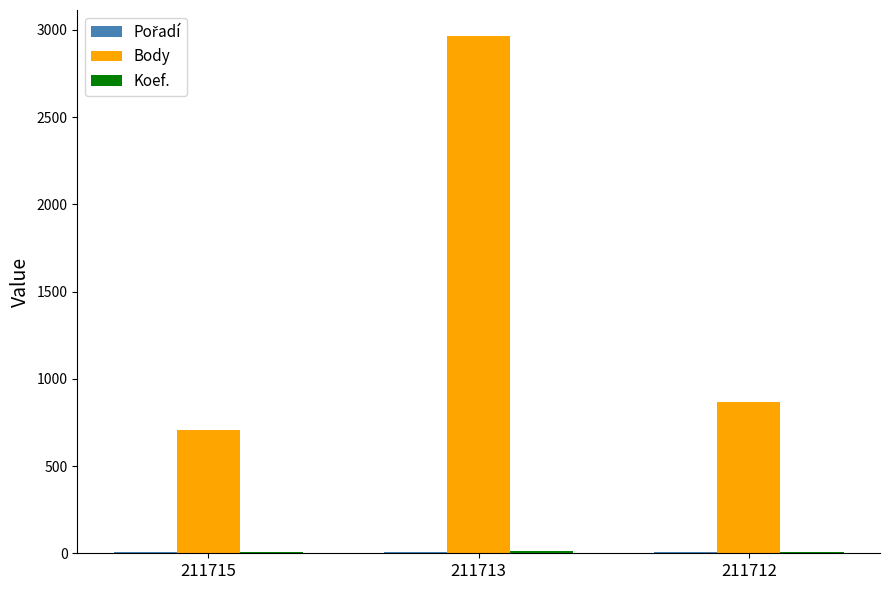

Which series has the widest spread of values?

Body